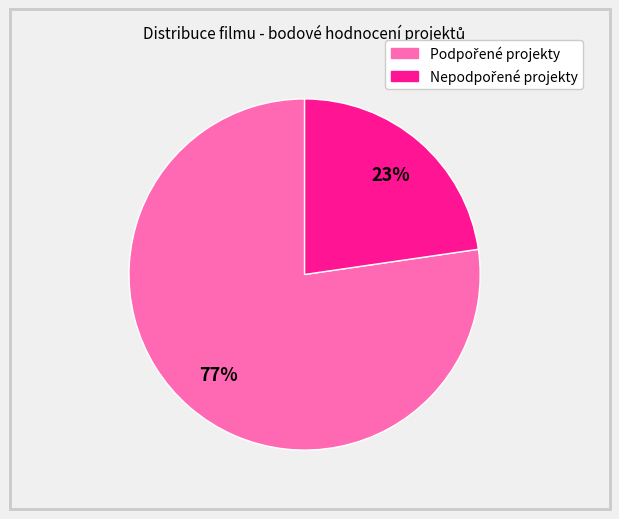

Is there a majority slice in this chart?

Yes